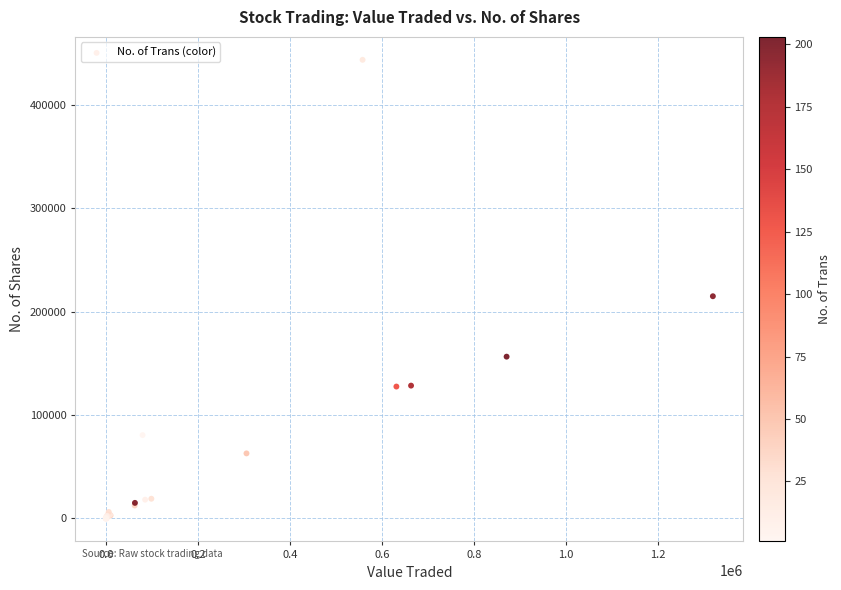

What Y value in the scatter plot is closest to 221842?

214993